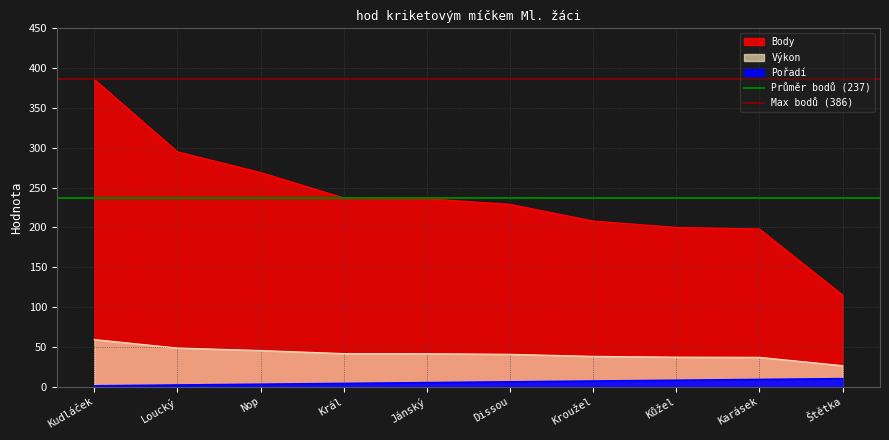

How many lines are shown in the chart?

2